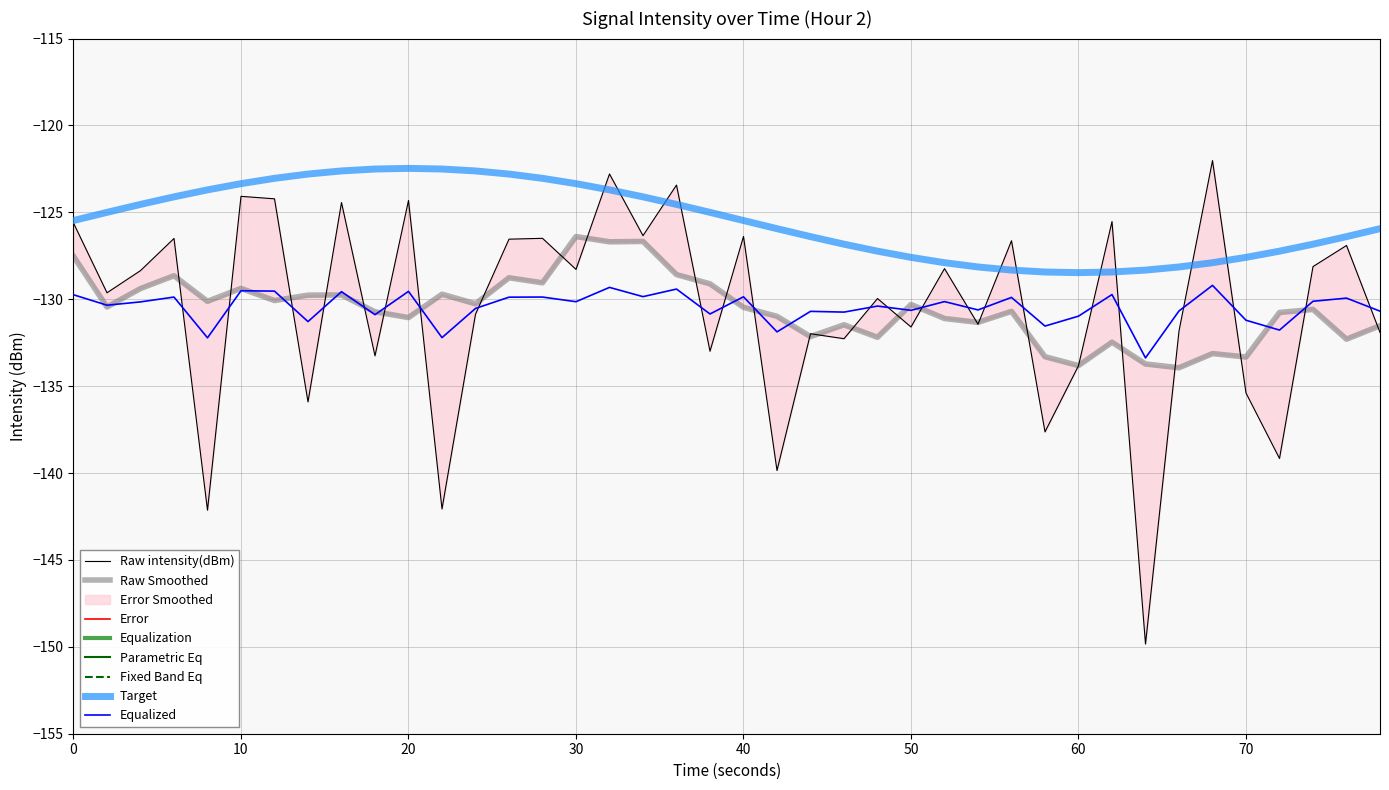

True or false: Equalized and Target intersect in this chart.

False